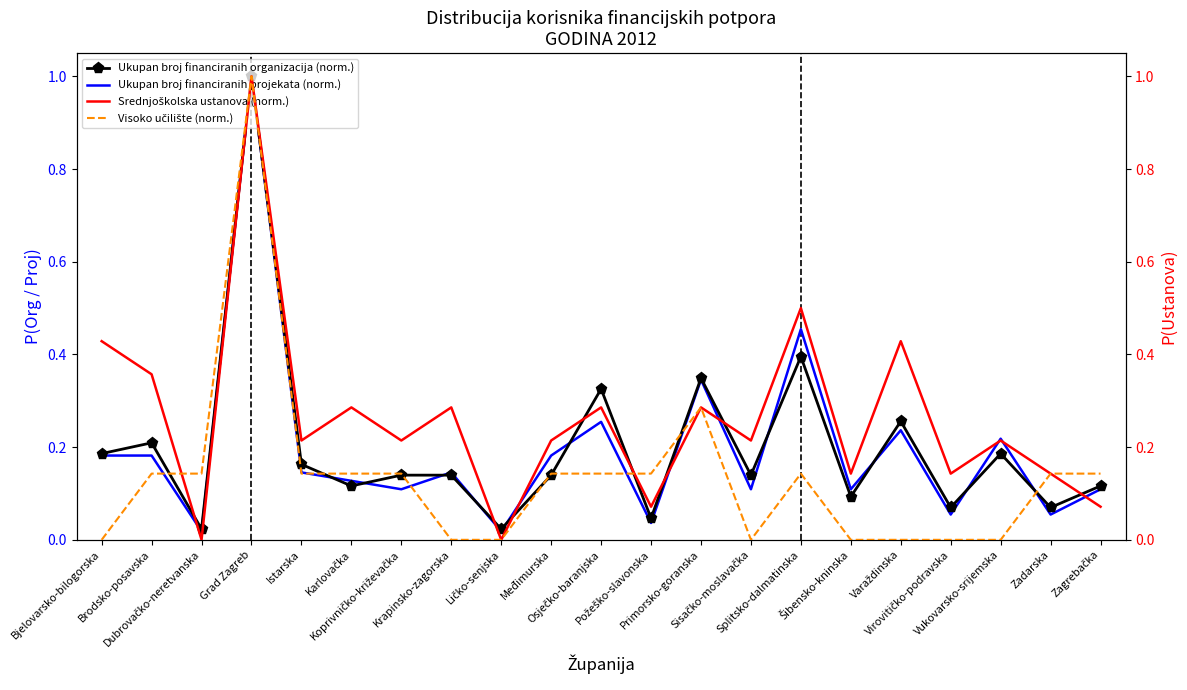

Is it true that Ukupan broj financiranih organizacija (norm.) equals 0.2 at Karlovačka?

False